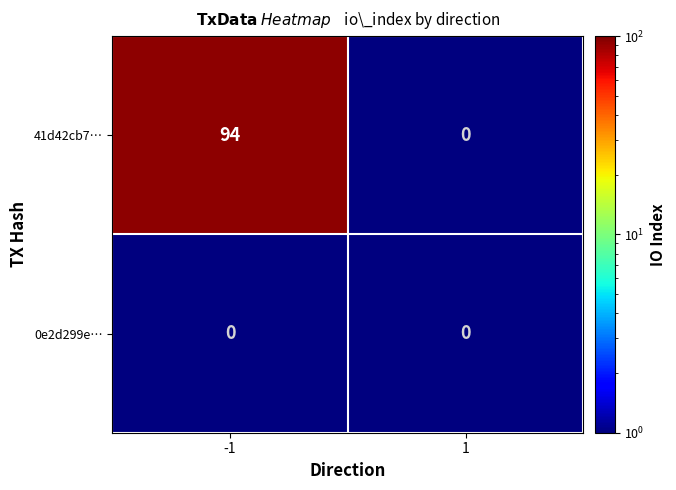

Reading left to right, what are all the values shown in this chart?

41d42cb7…: -1=94	1=0
0e2d299e…: -1=0	1=0